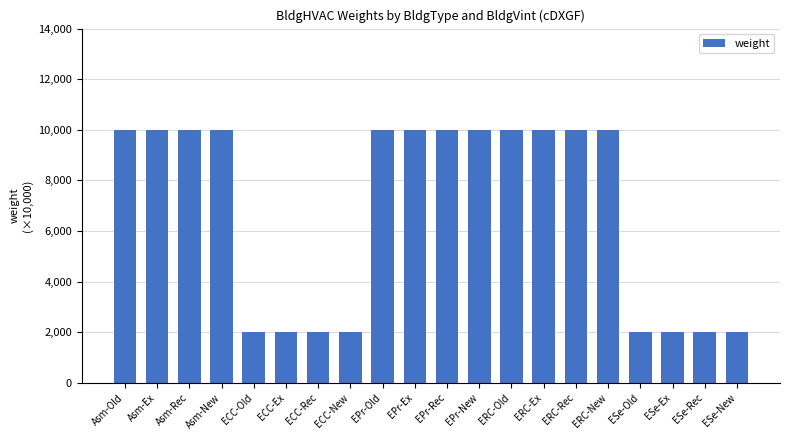

The chart shows a value of 2929 at ESe-Old. True or false?

False